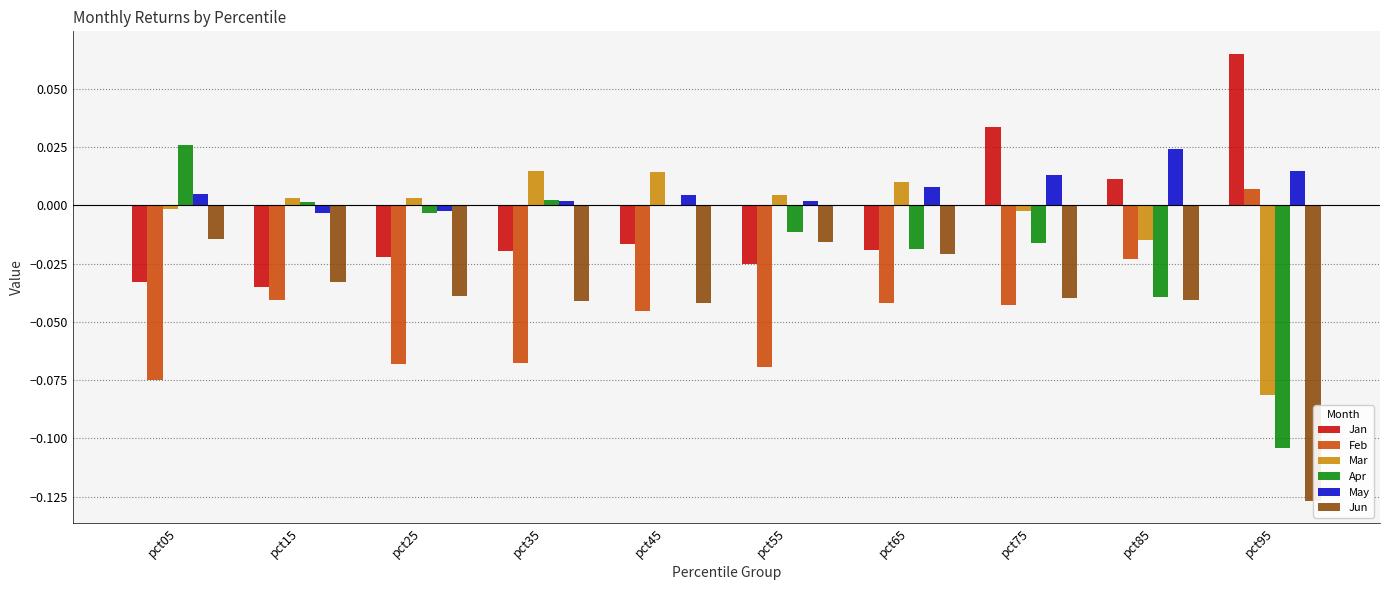

At which category does the chart reach its peak across all series?

pct95